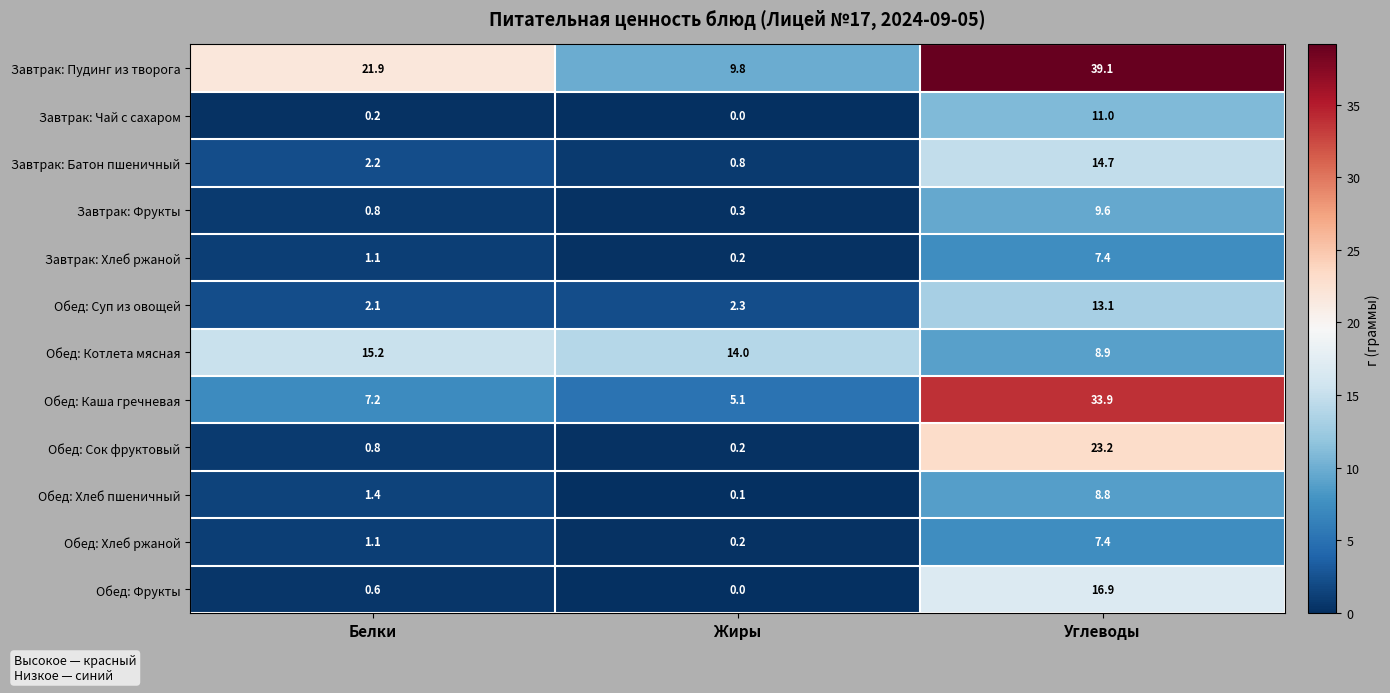

Which category has the lowest value across all series?

Жиры